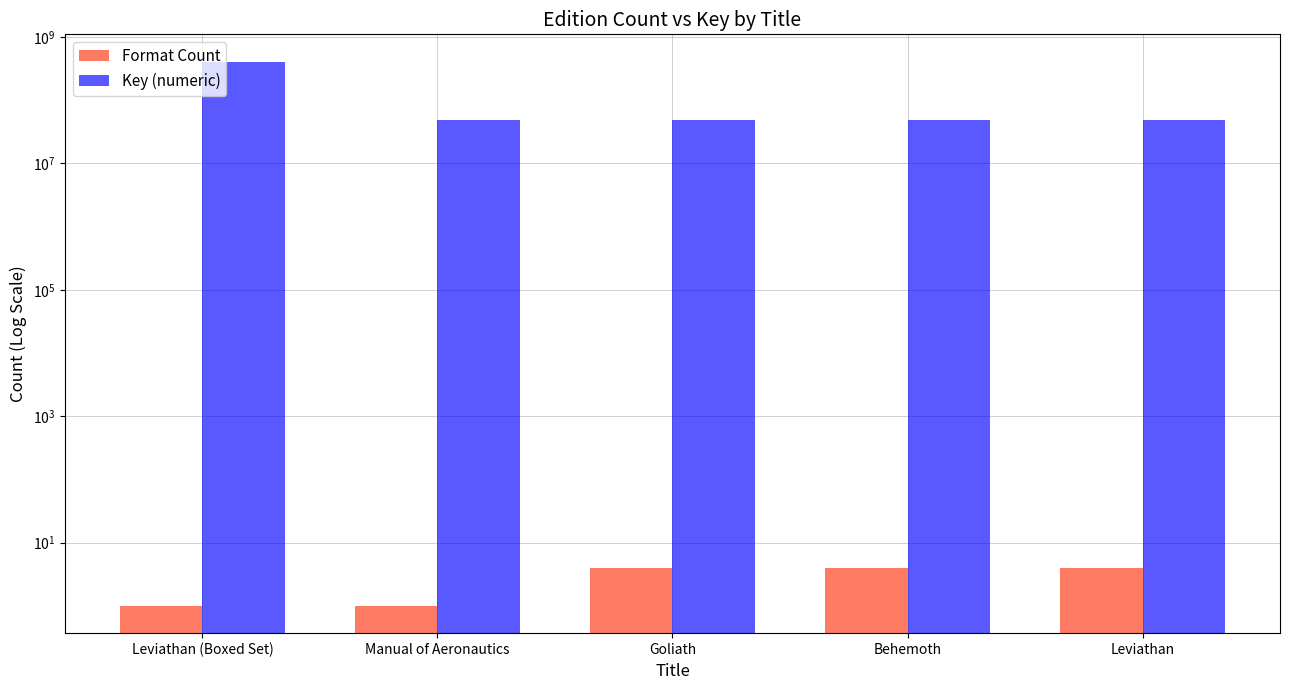

How many data points in Format Count are less than 4?

2